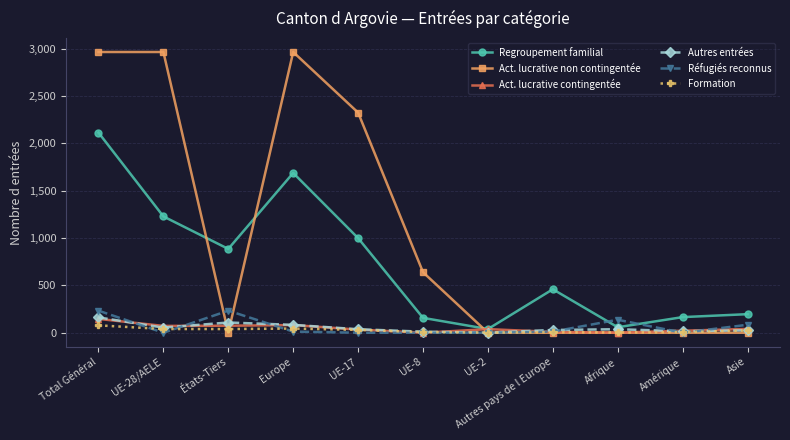

At which category is the sum across all series the highest?

Total Général